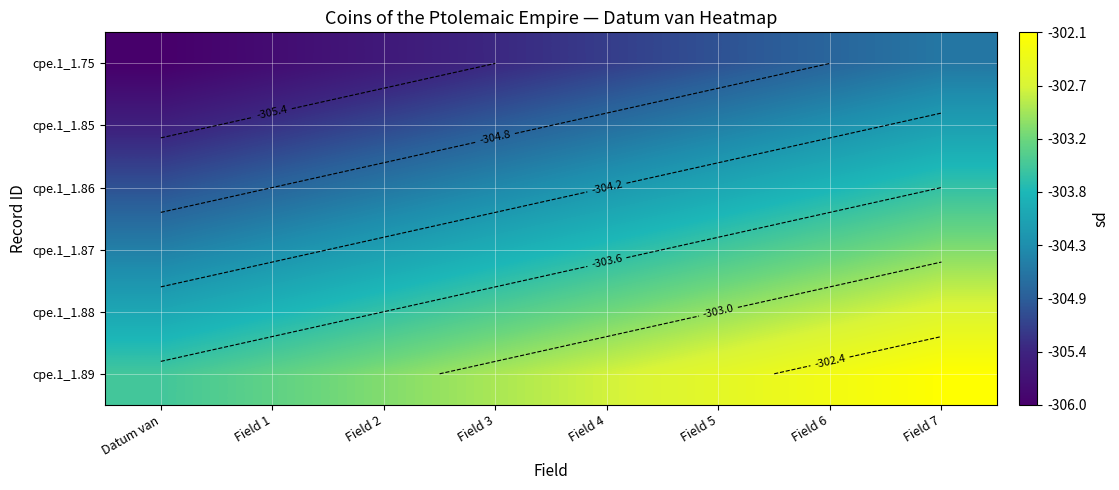

What is the total value across all series at Field 7?

-1820.1